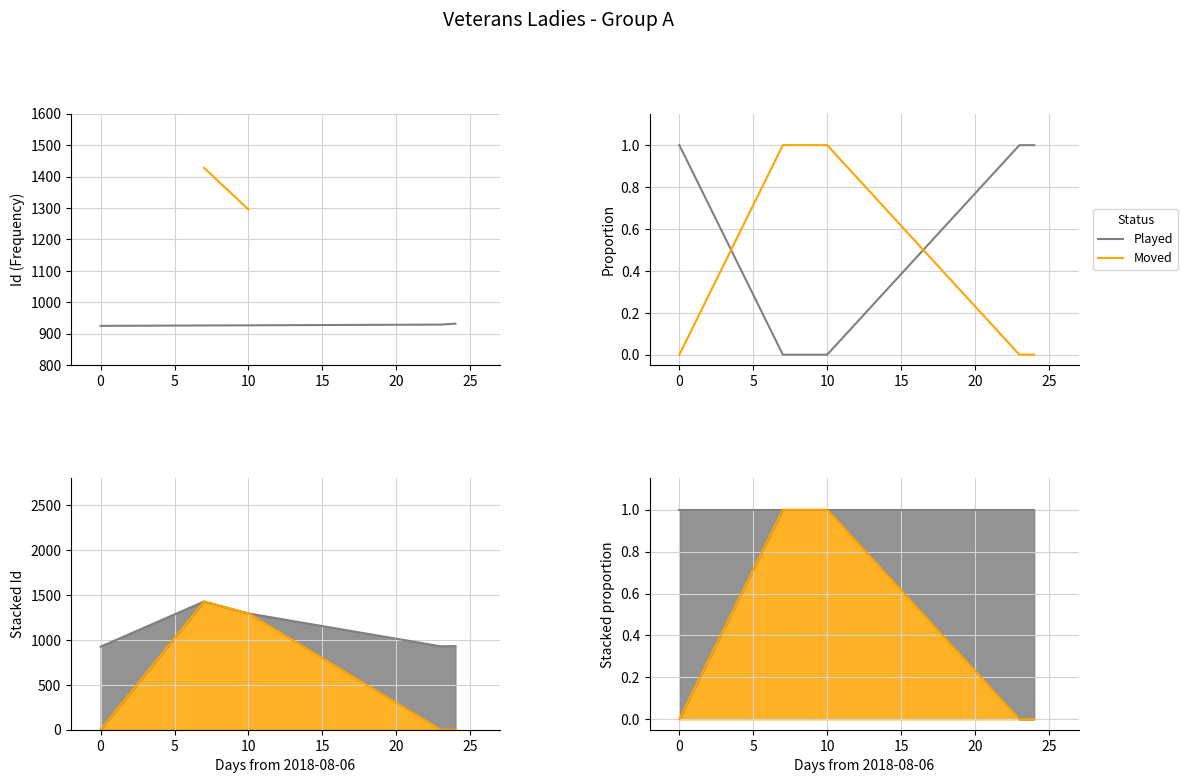

True or false: Moved and Played intersect in this chart.

True